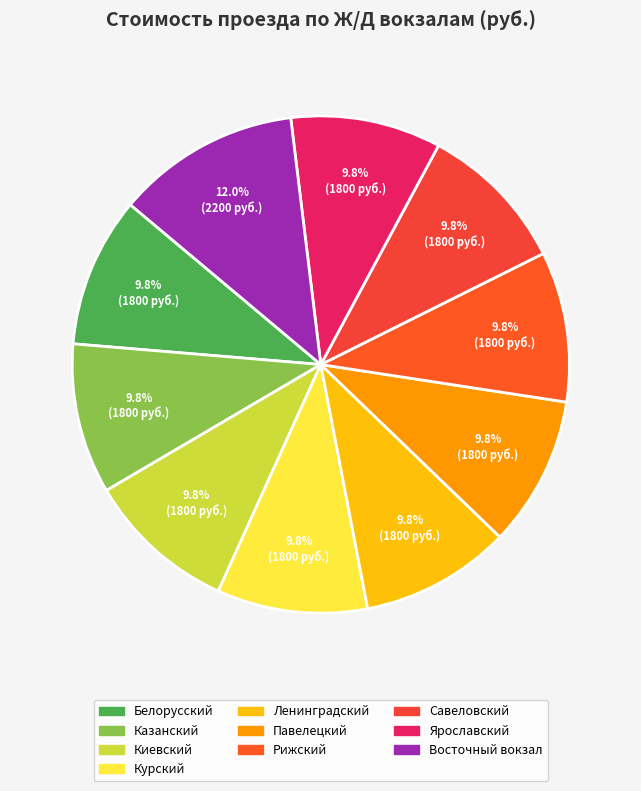

Is the sum of Павелецкий and Ярославский greater than half?

No